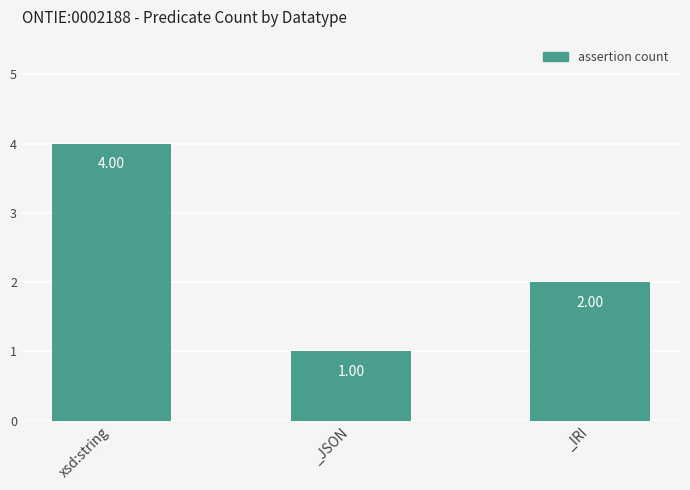

Count the values in the range 1 to 4.

3